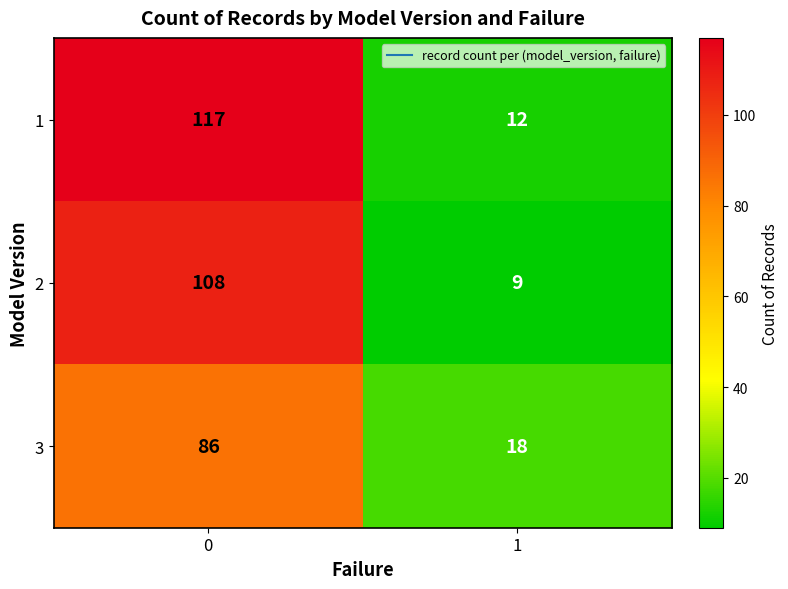

What is the sum of the 1 values at 1 and 0?

129